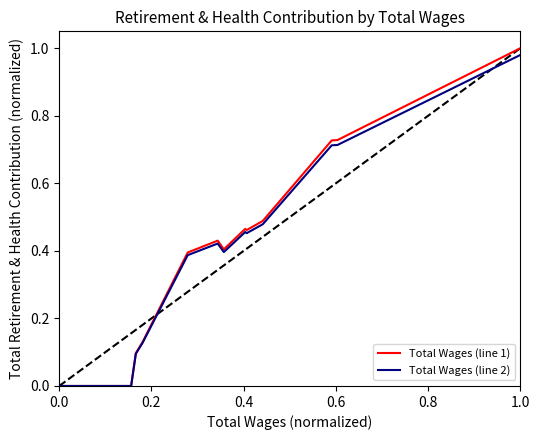

What is the value of the Total Wages (line 2) point at the 18th from the left?

0.7